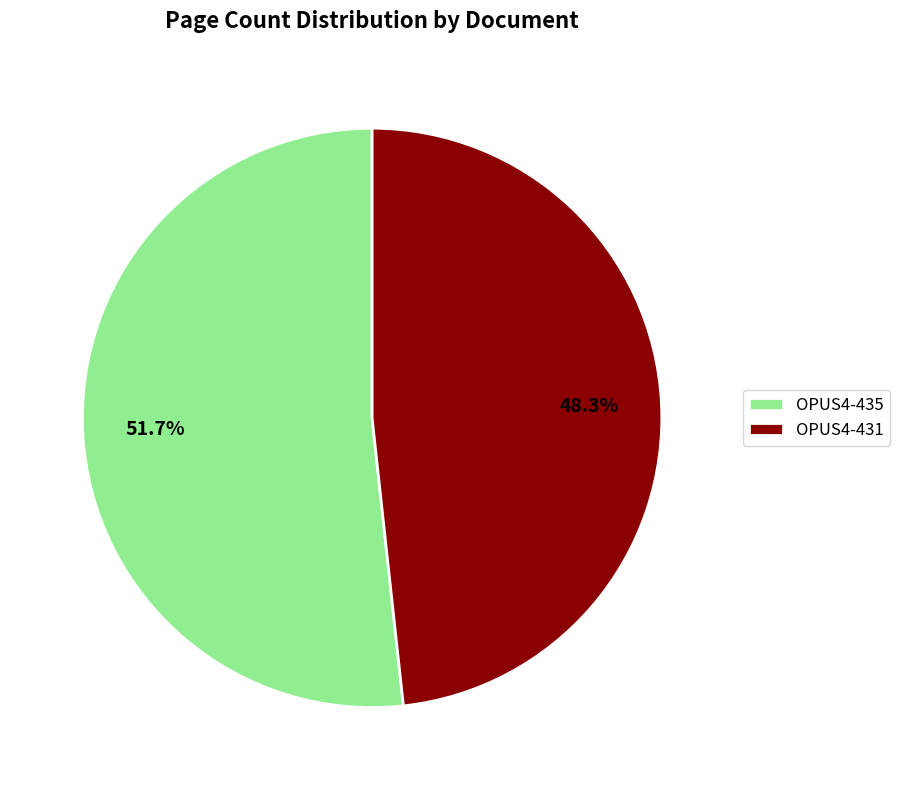

Which category has the biggest portion of the pie?

OPUS4-435